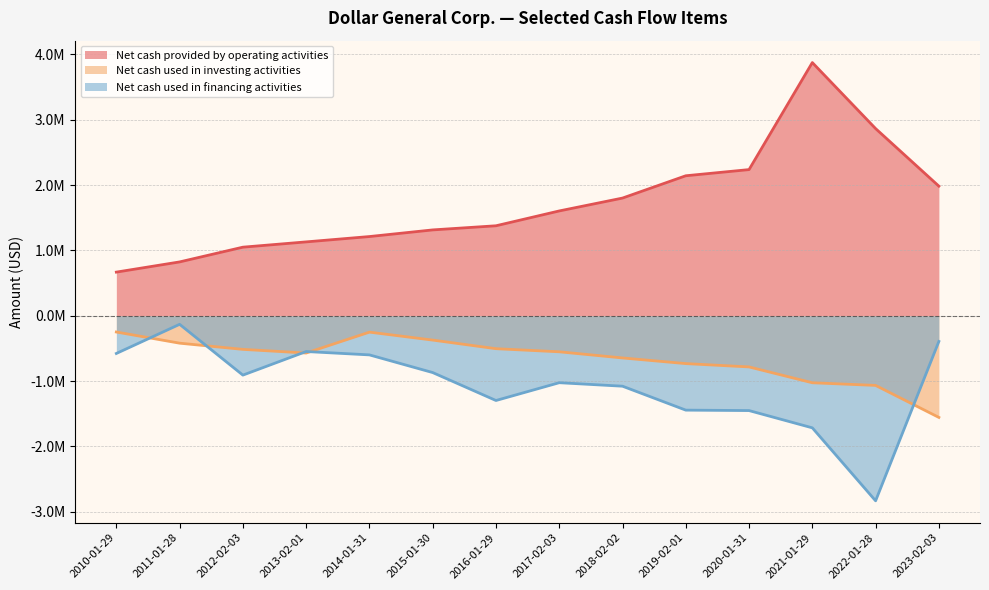

Is it true that Net cash used in financing activities equals -866210 at 2013-02-01?

False